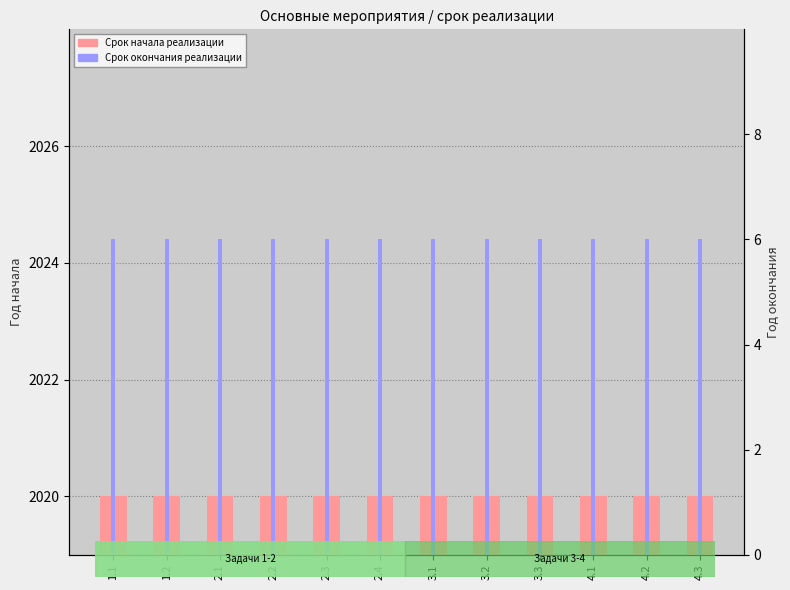

At which label is Срок начала реализации closest to 1?

1.1